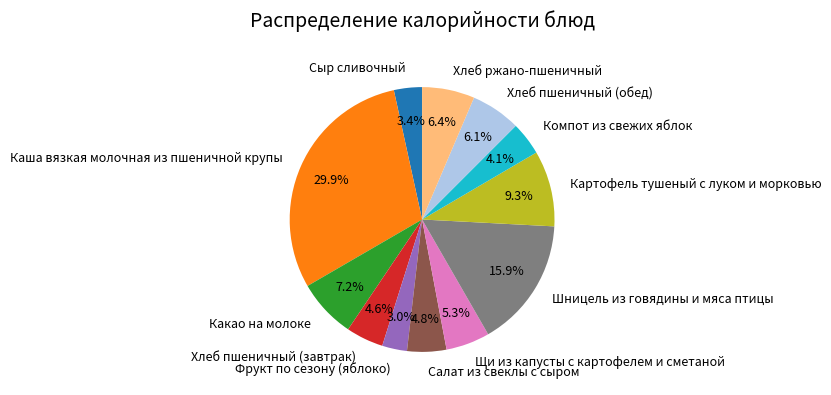

How many slices are in this pie chart?

12